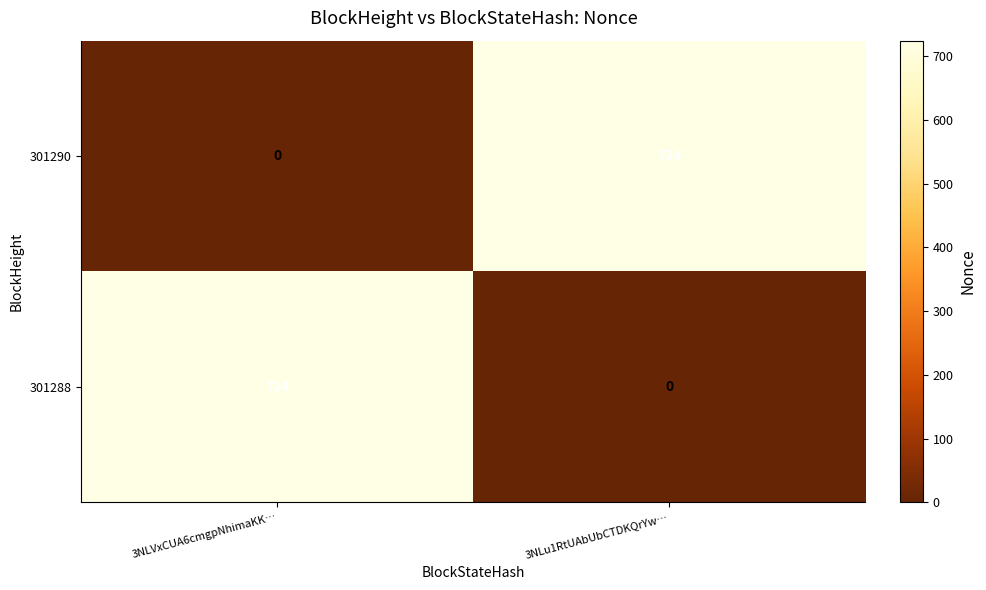

What is the sum of all 301288 values?

724